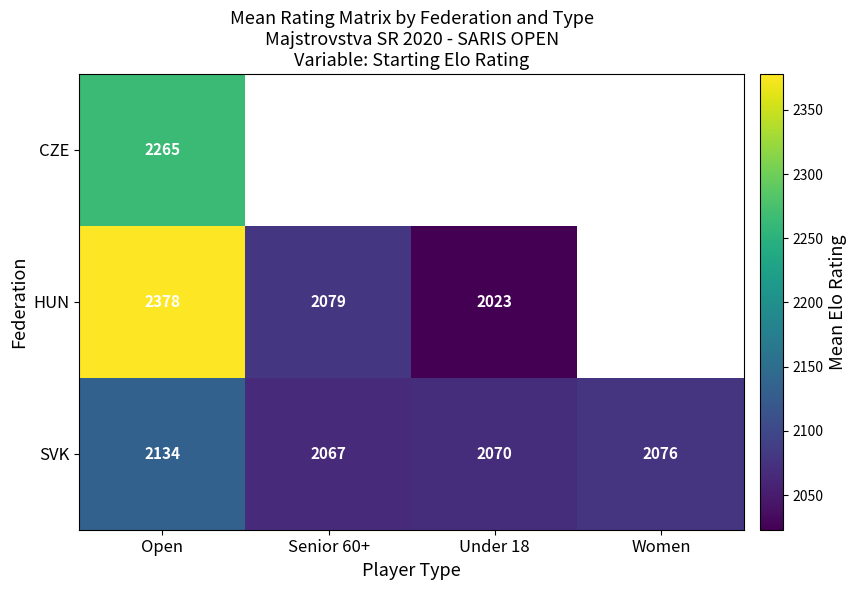

At which label is SVK closest to 2100?

Women